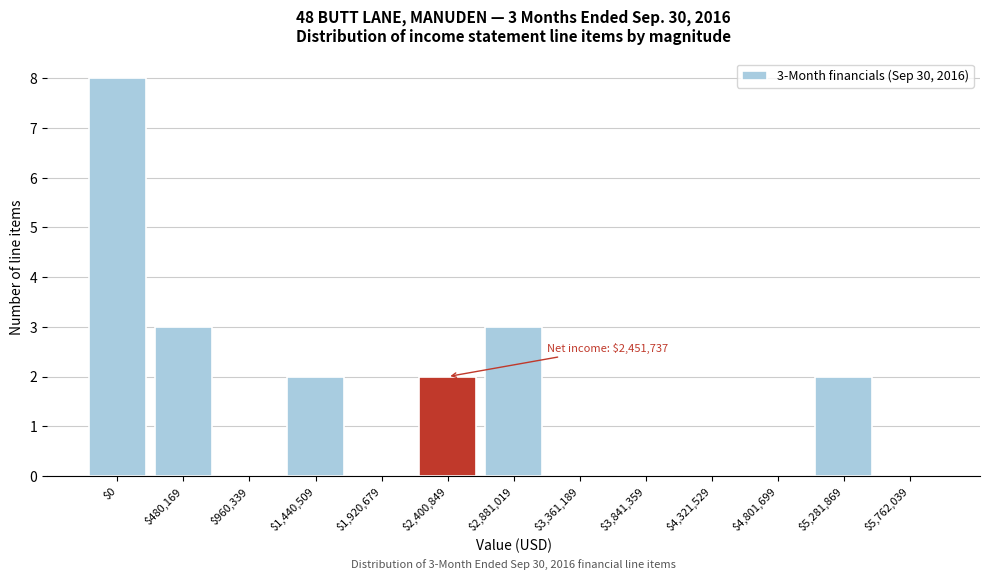

What is the greatest value displayed?

8